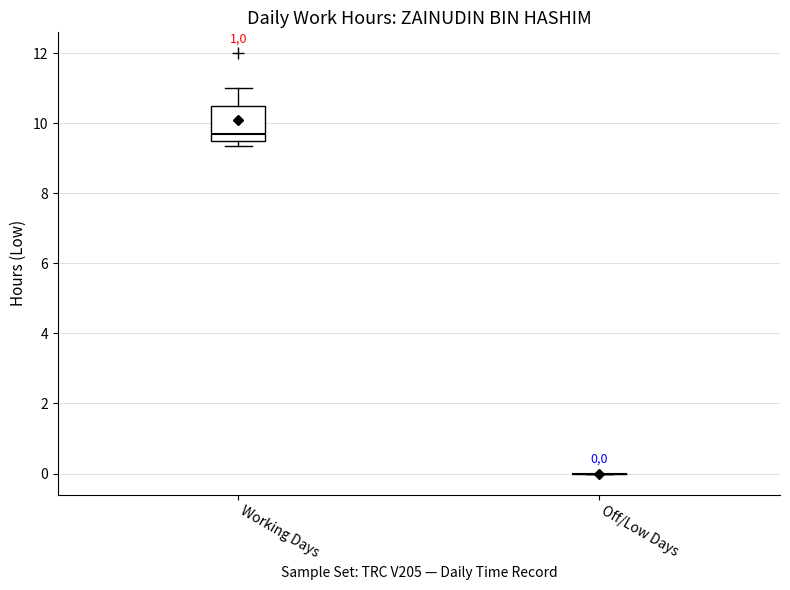

Which box is the tallest, from its lower edge to its upper edge?

Working Days